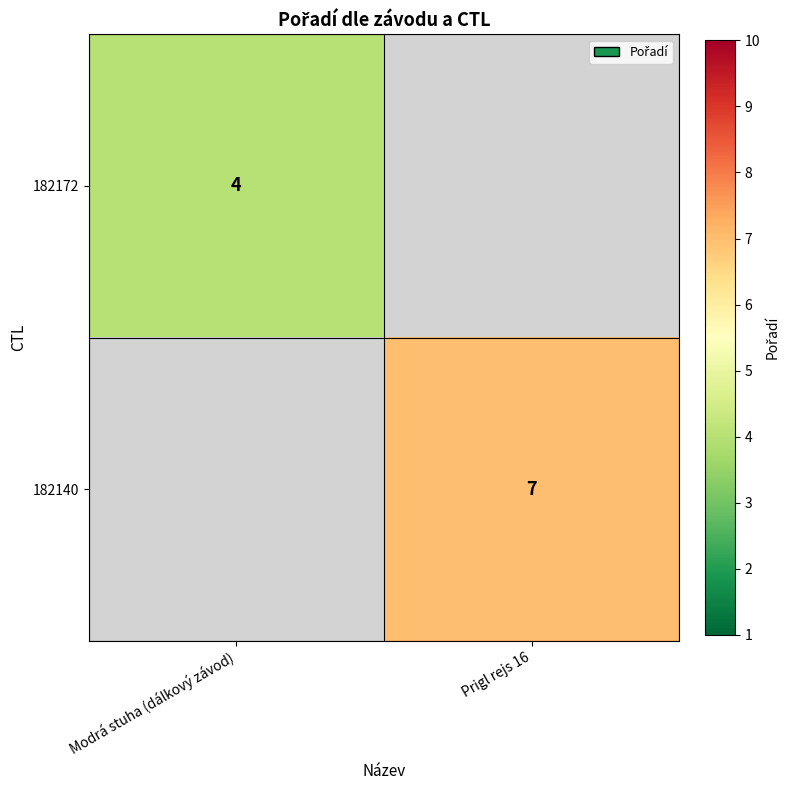

Is the value of 182172 at Modrá stuha (dálkový závod) greater than the value of 182140 at Prigl rejs 16?

No